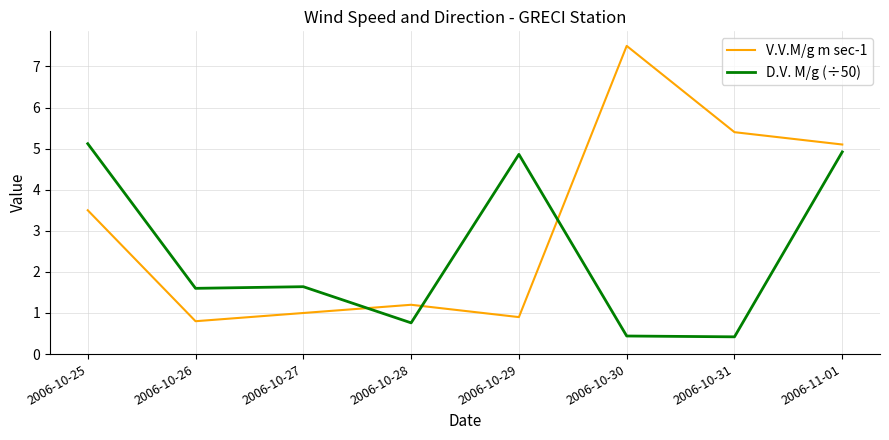

At which category does V.V.M/g m sec-1 reach its first local peak?

2006-10-28